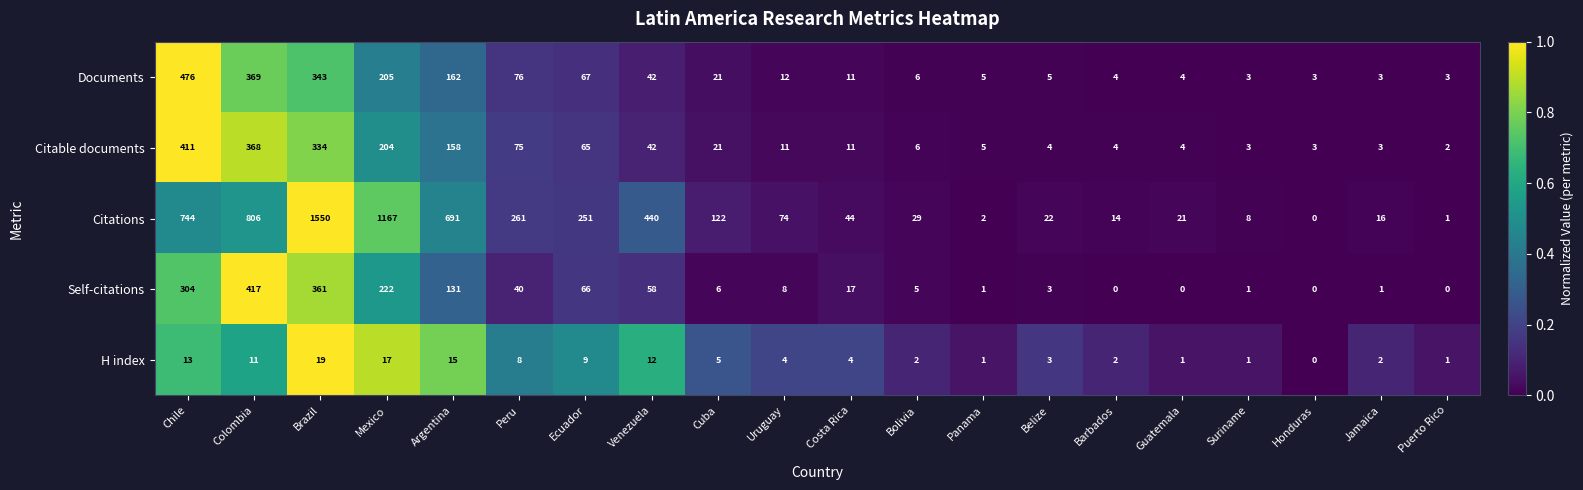

What is the difference between the Citable documents values at Cuba and Brazil?

313